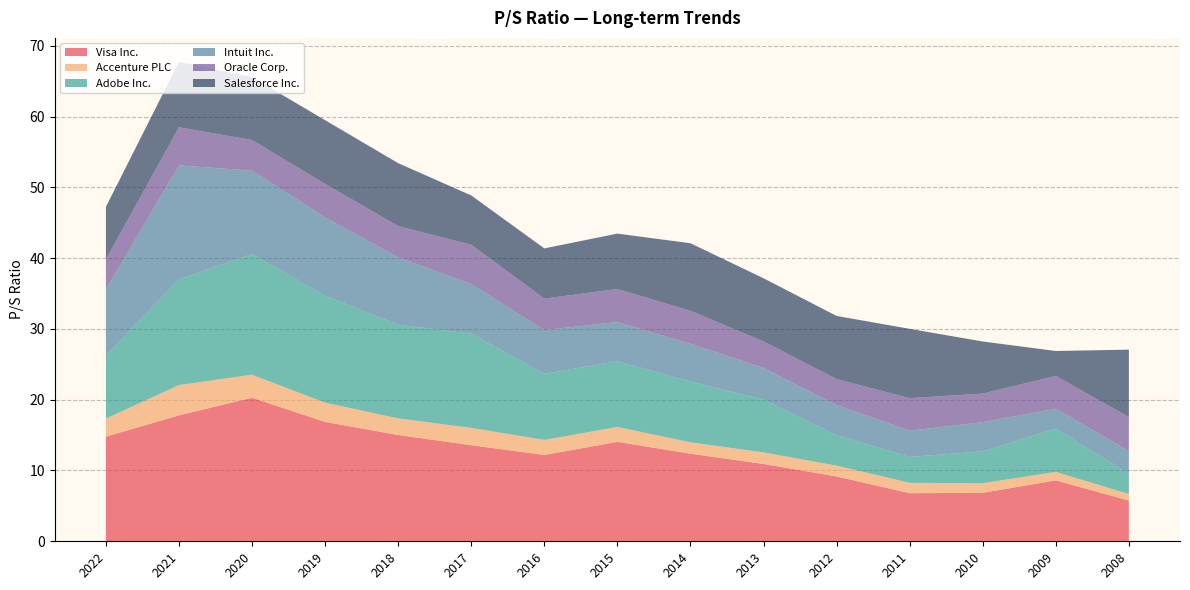

Reading left to right, extract all data points from this chart.

Visa Inc.: 14.8	17.8	20.3	16.9	15.0	13.6	12.2	14.0	12.4	10.9	9.2	6.8	6.8	8.6	5.8
Accenture PLC: 2.6	4.3	3.3	2.7	2.4	2.5	2.1	2.1	1.6	1.6	1.5	1.5	1.4	1.2	0.9
Adobe Inc.: 8.9	14.9	17.0	15.1	13.2	13.3	9.3	9.3	8.6	7.5	4.3	3.6	4.5	6.1	2.9
Intuit Inc.: 9.3	16.1	11.8	11.1	9.5	7.0	6.2	5.6	5.3	4.5	4.3	3.7	4.1	2.8	3.2
Oracle Corp.: 4.2	5.4	4.3	4.7	4.4	5.6	4.5	4.7	4.7	3.8	3.7	4.6	4.0	4.6	4.8
Salesforce Inc.: 7.4	9.2	8.9	9.0	8.9	7.0	7.1	7.8	9.5	8.9	8.9	9.8	7.3	3.5	9.5